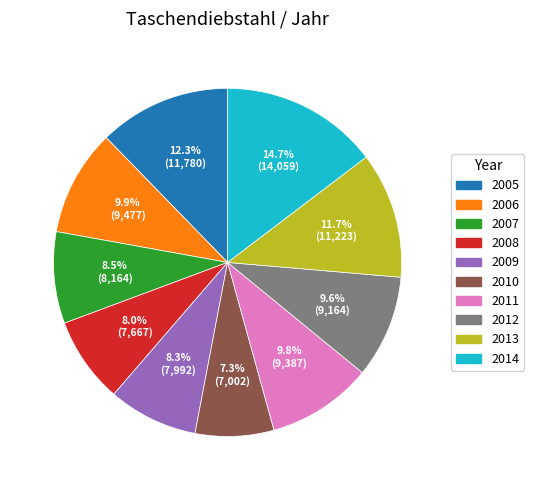

What percentage is NOT represented by 2008?

92.0%